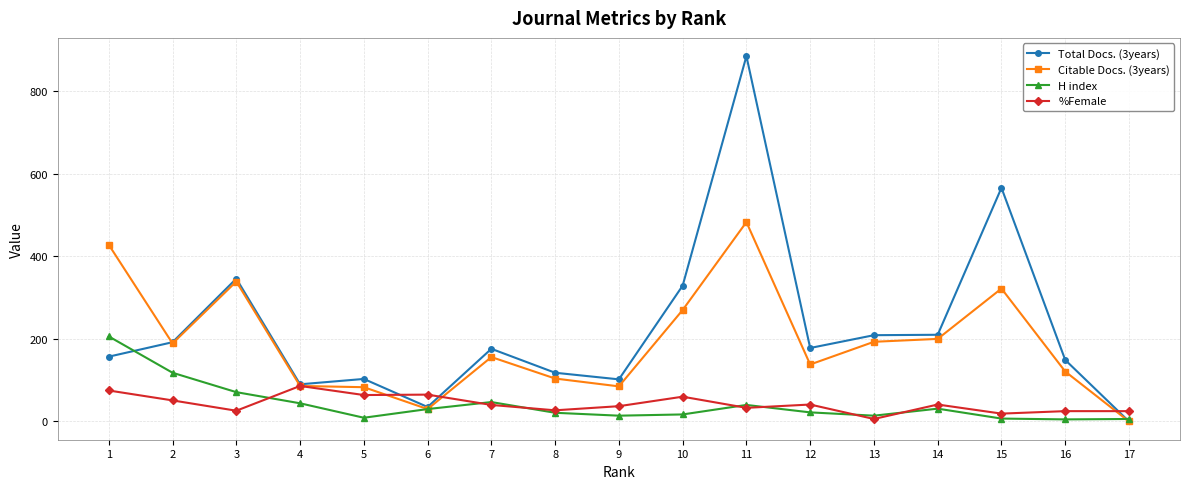

True or false: Citable Docs. (3years) has more than 1 interior local peaks.

True